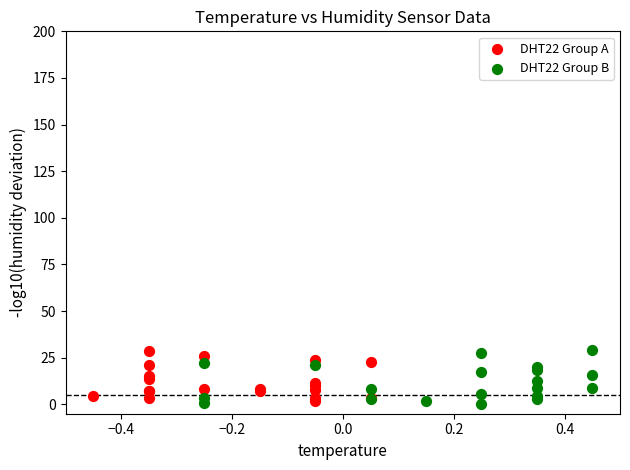

What are all the series names shown in the legend?

DHT22 Group A, DHT22 Group B